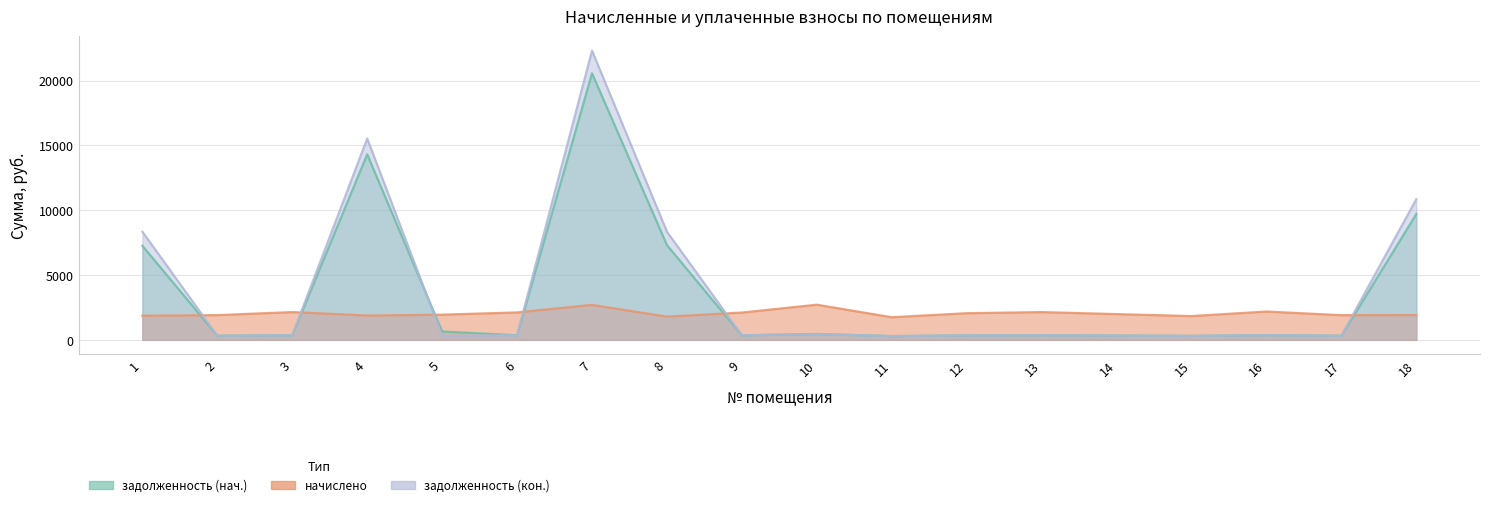

What is the difference between the second highest and second lowest values in the начислено series?

911.5